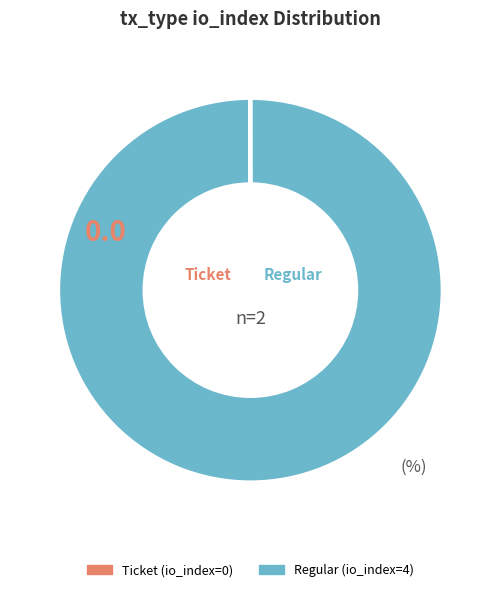

Does any single category account for the majority?

Yes